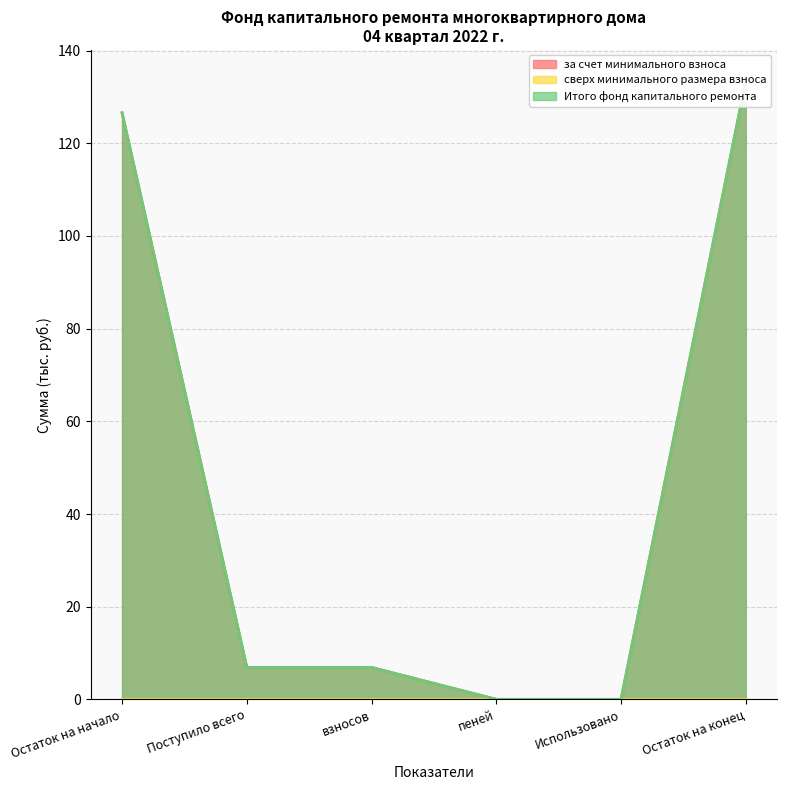

At which label does Итого фонд капитального ремонта first exceed 6?

Остаток на начало